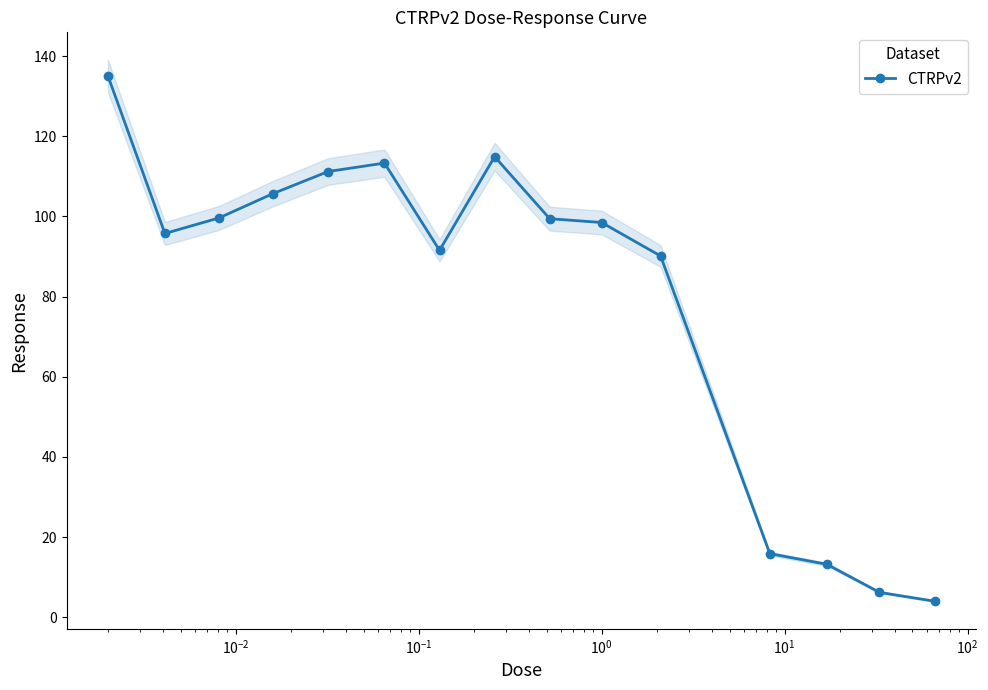

What is the greatest value displayed?

135.1